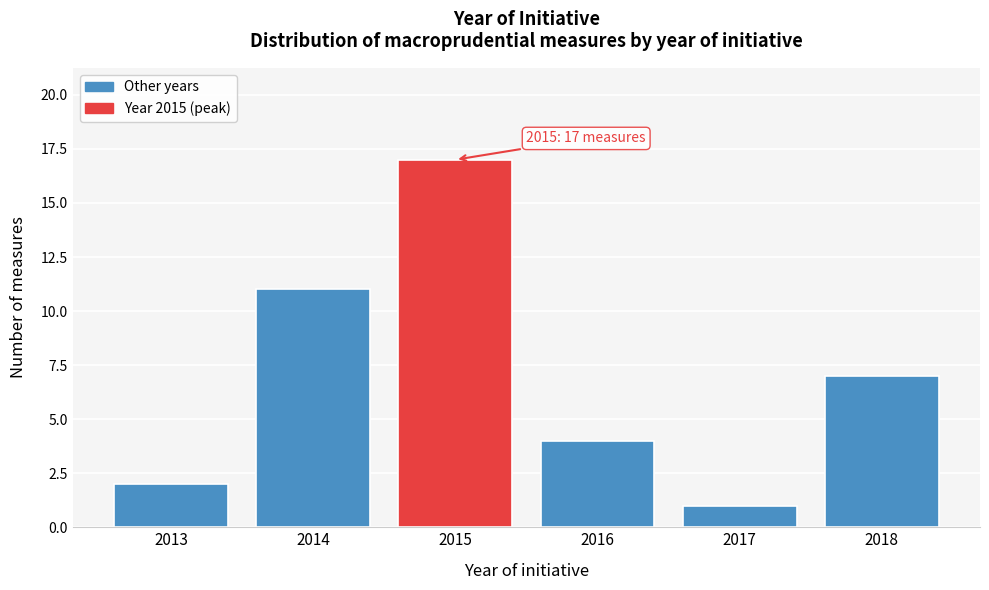

Reading right to left, transcribe all the data shown in this chart.

7	1	4	17	11	2